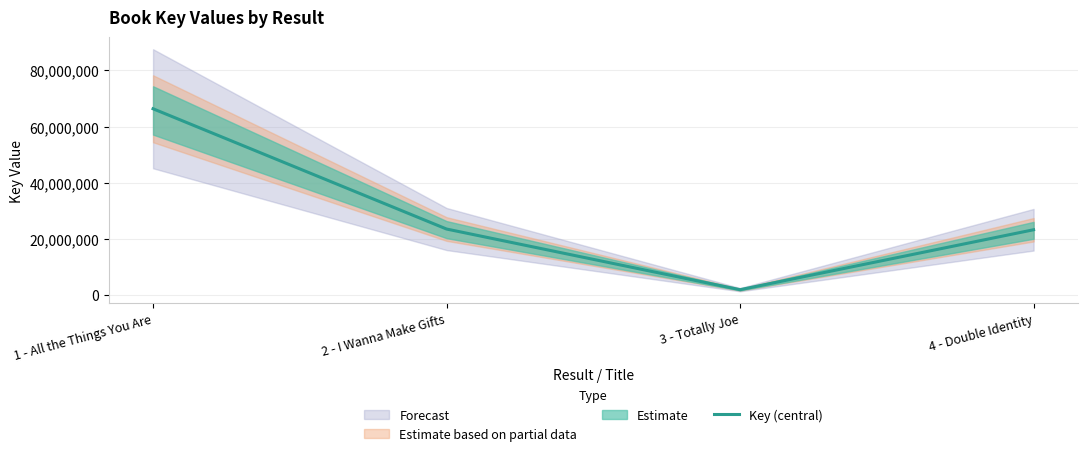

What is the sum of the values at 2 - I Wanna Make Gifts and 4 - Double Identity?

46646483